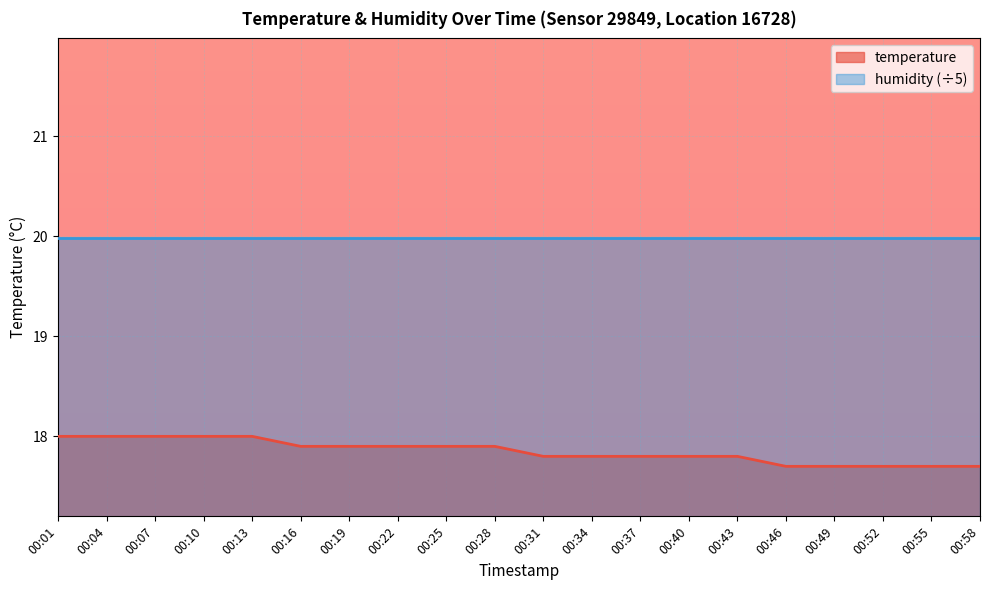

Which category has the lowest value across all series?

00:46